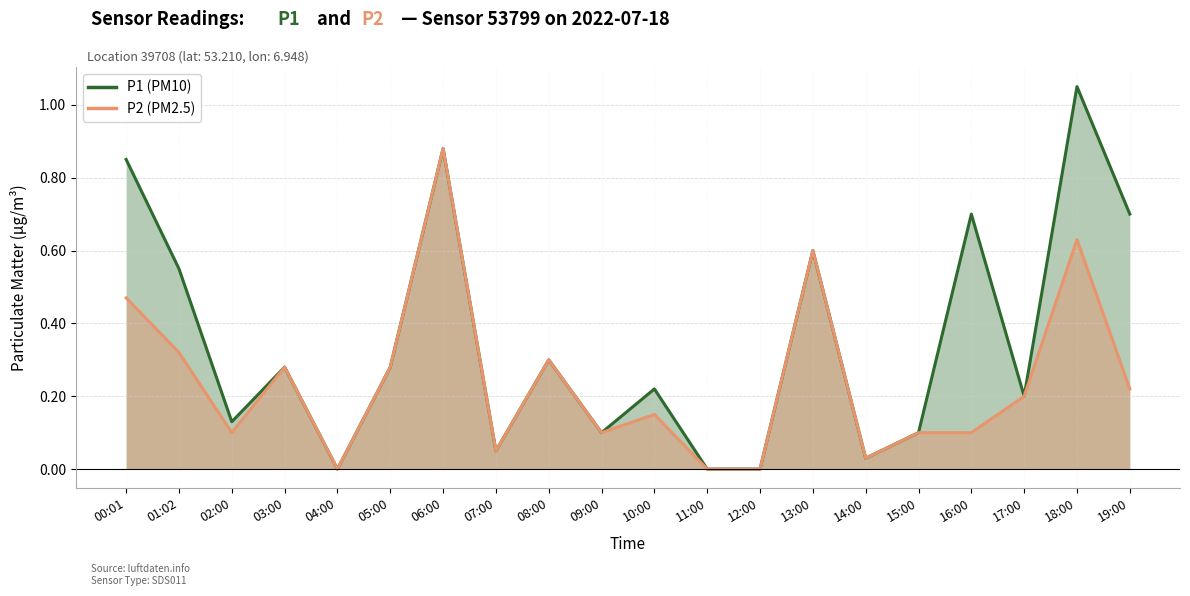

At which label is P2 closest to 0?

04:00